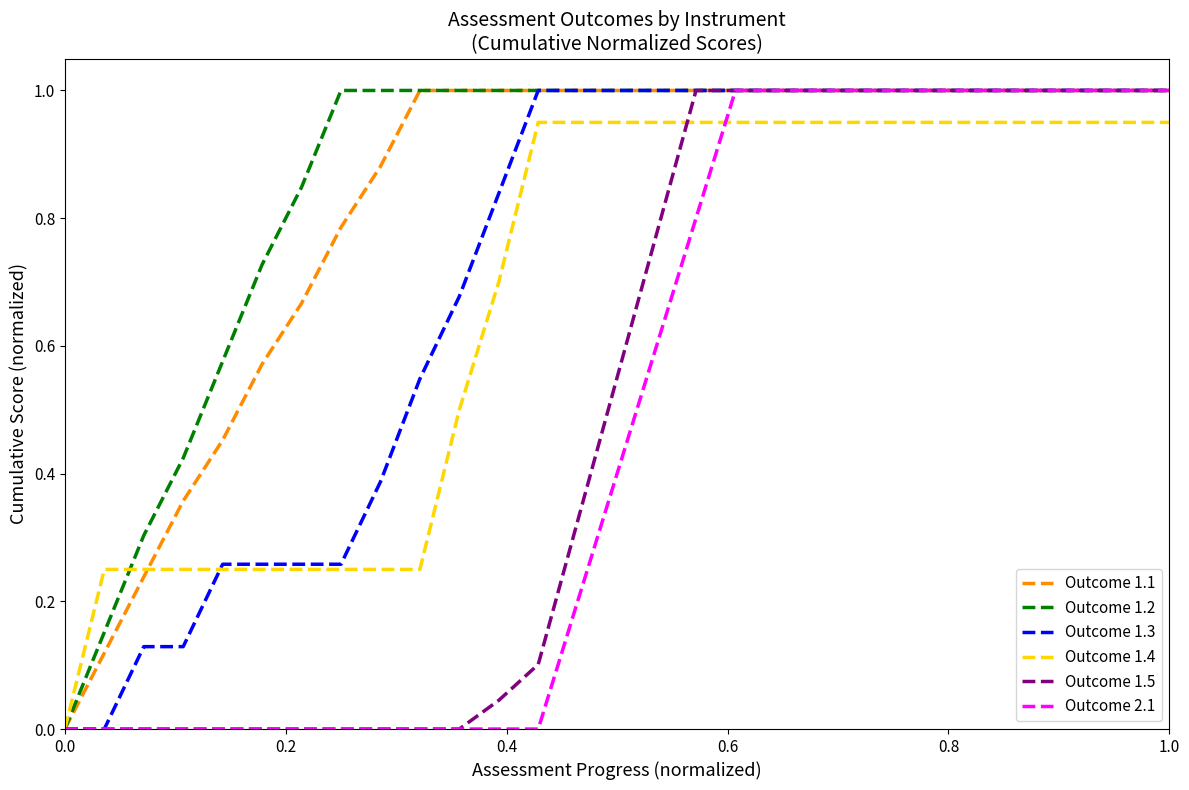

True or false: Outcome 2.1 and Outcome 1.1 intersect in this chart.

False